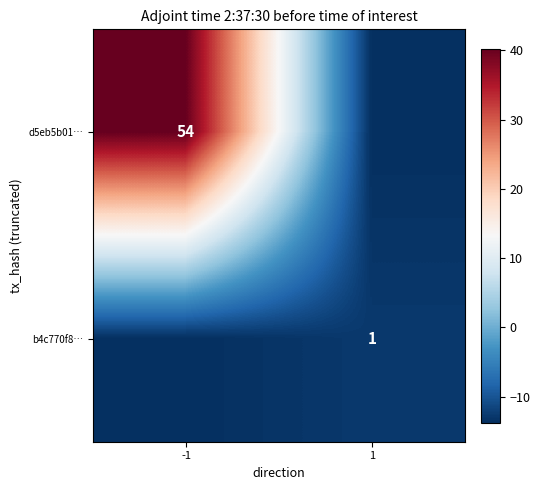

True or false: d5eb5b01… has a value of 40.2 at -1.

True